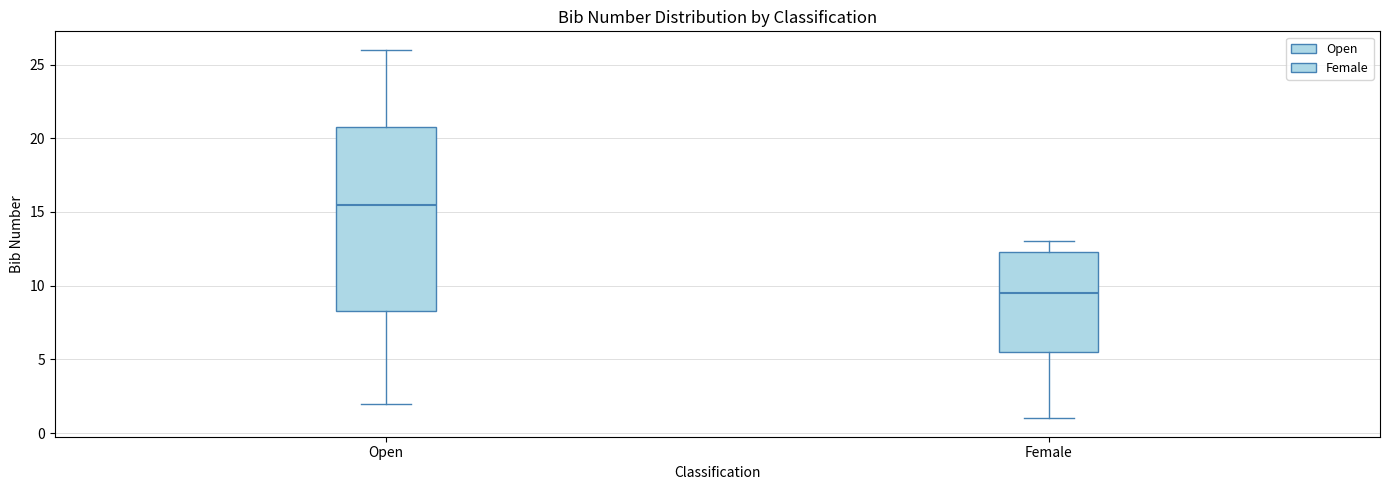

Reading left to right, read every box against the y-axis: the position of its median line, the range the box covers, and the ends of its whiskers. The values are not printed on the chart, so give them approximately, as read against the axis.

Open: median 15.5, box 8.5 to 21.0, whiskers 2.0 to 26.0
Female: median 9.5, box 5.5 to 12.5, whiskers 1.0 to 13.0